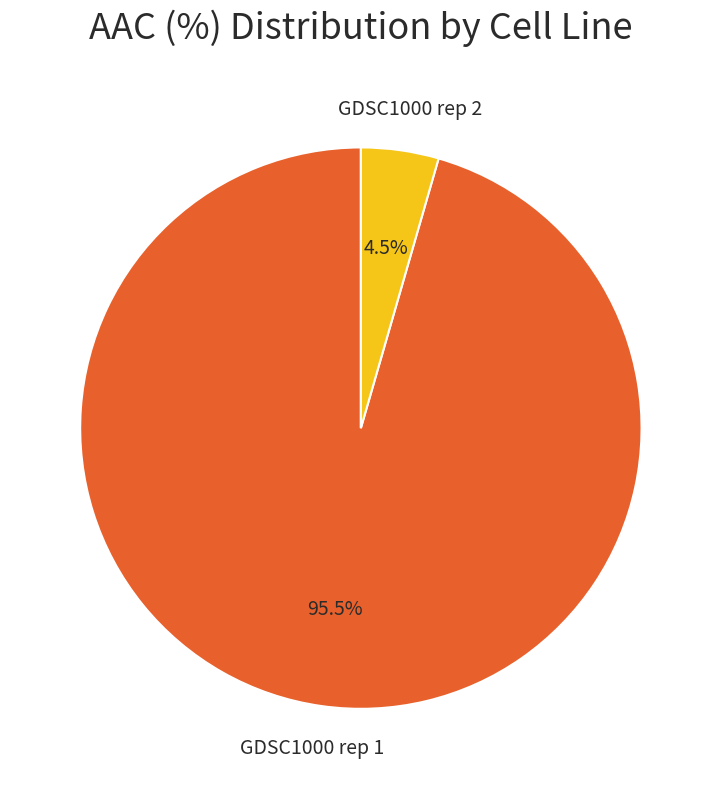

Count the number of slices in the pie.

2